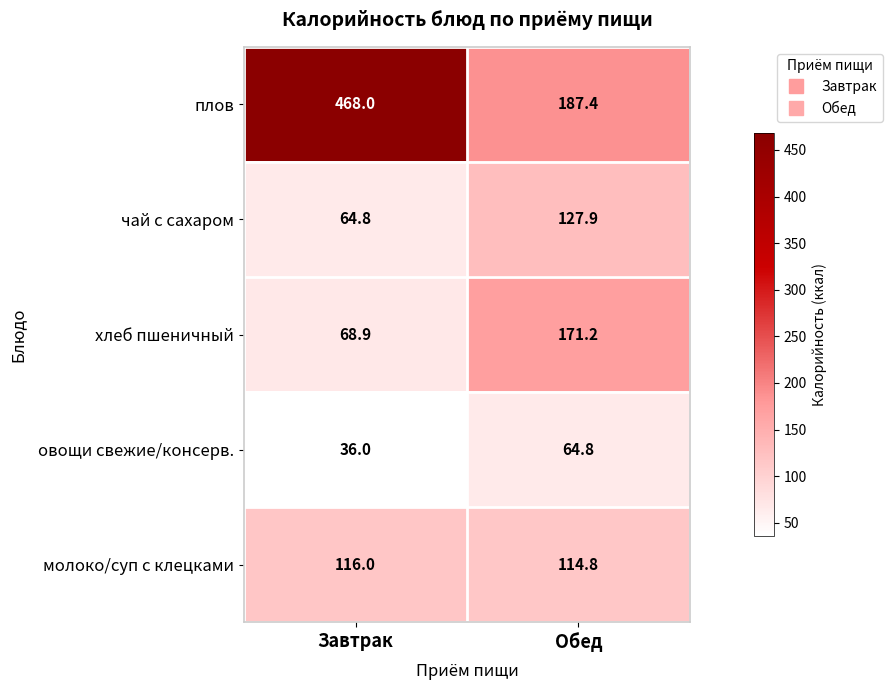

At Обед, list the series in order from largest to smallest.

плов, хлеб пшеничный, чай с сахаром, молоко/суп с клецками, овощи свежие/консерв.